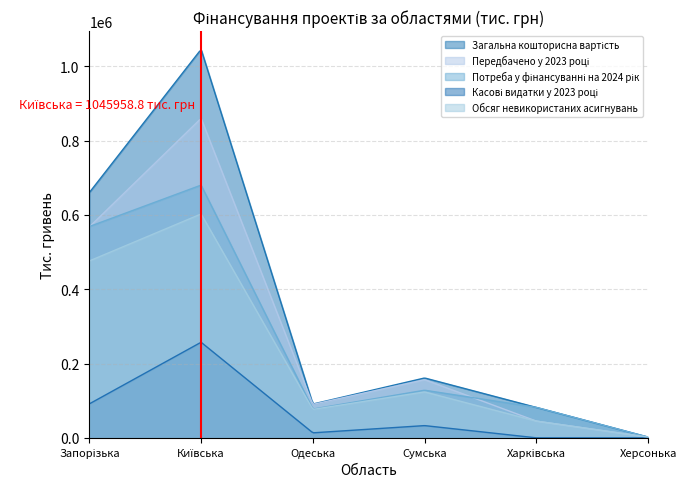

True or false: Касові видатки у 2023 році has a value of 178467.1 at Херсонька.

False